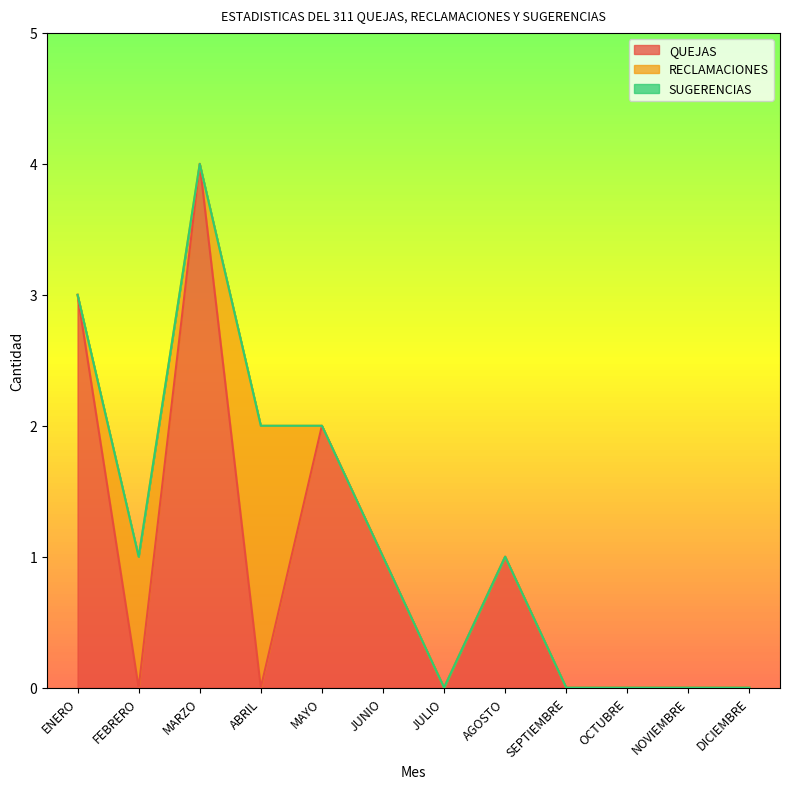

The QUEJAS series shows 1 at JUNIO. True or false?

True